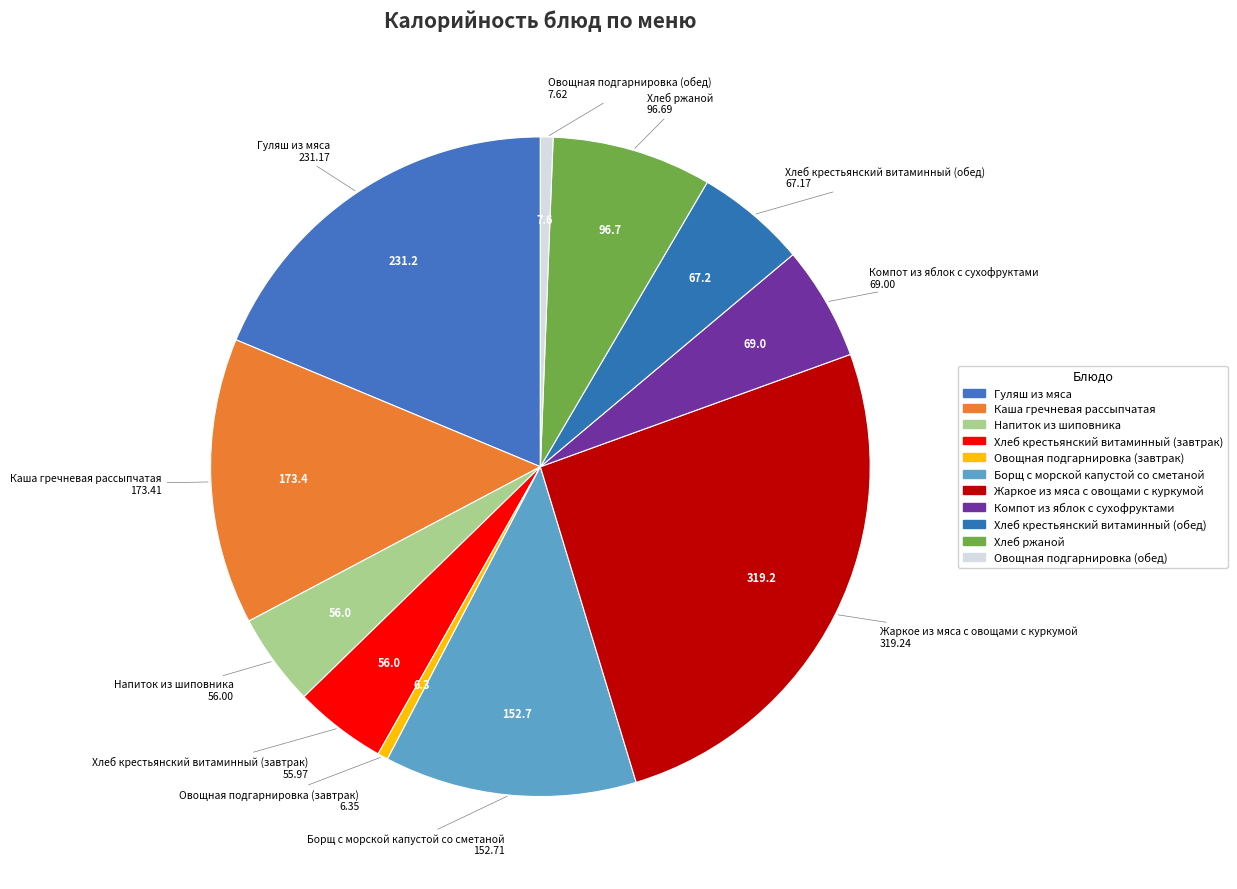

How many segments does this pie chart have?

11